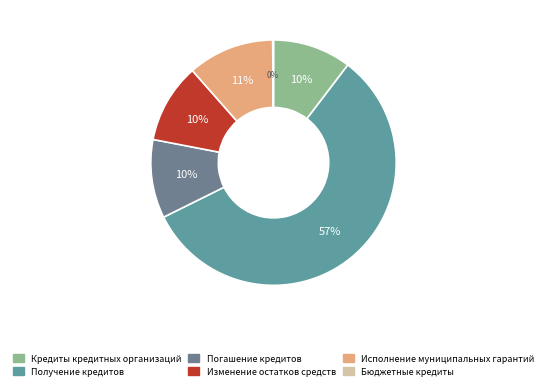

What is the change in value from Кредиты кредитных организаций to Изменение остатков средств?

+553.0